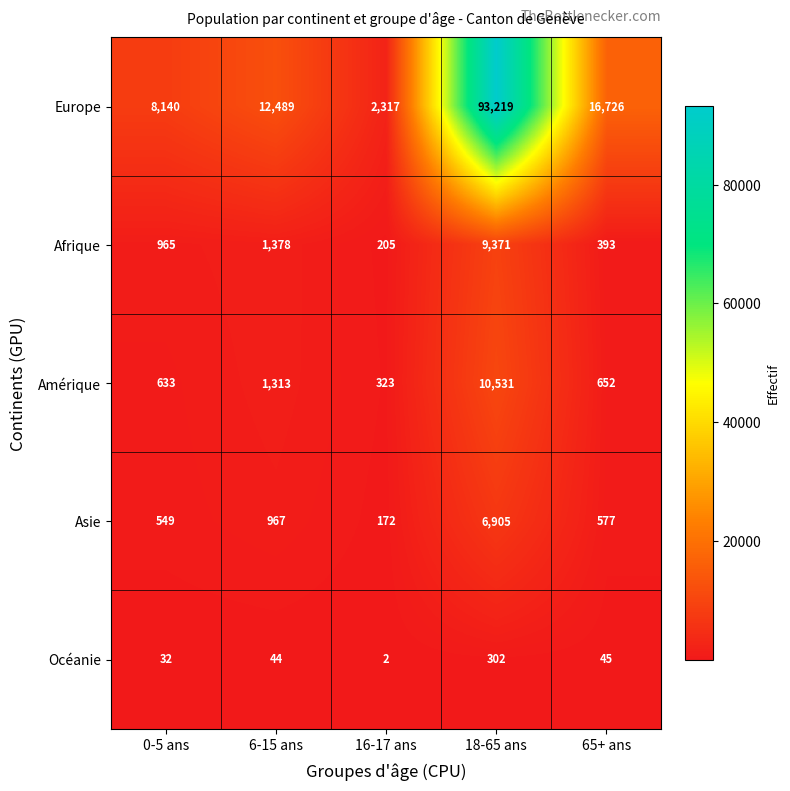

Is it true that Afrique equals 1378 at 6-15 ans?

True